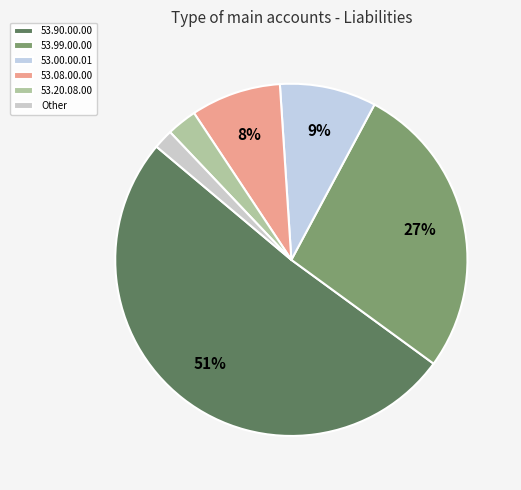

How many segments does this pie chart have?

6